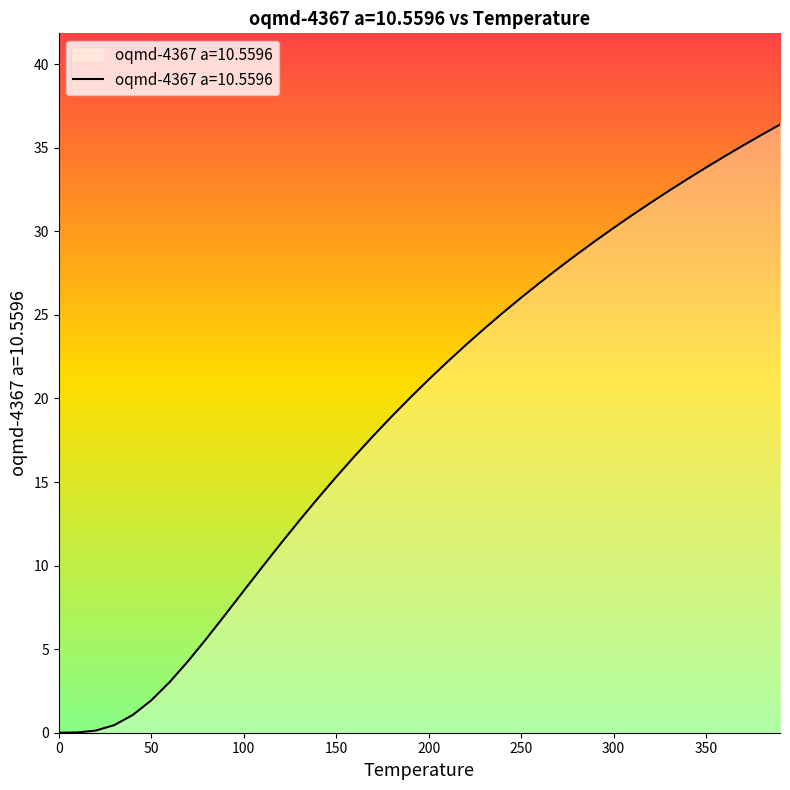

What is the difference between the maximum and minimum values?

36.4